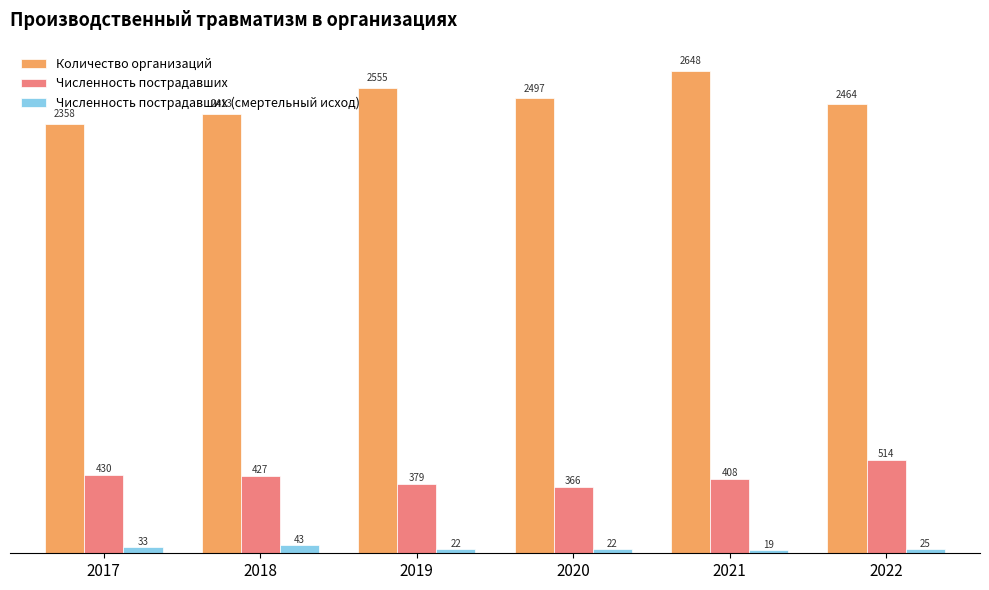

Where does the Численность пострадавших series first go above 427?

2017